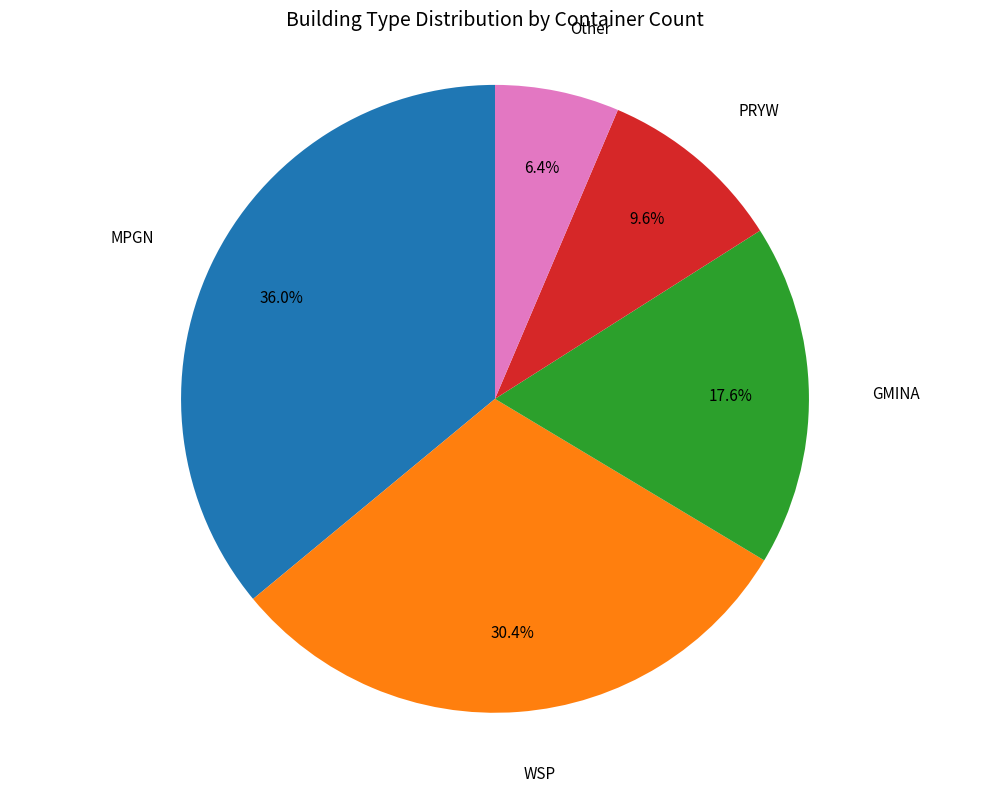

Count the number of slices in the pie.

5